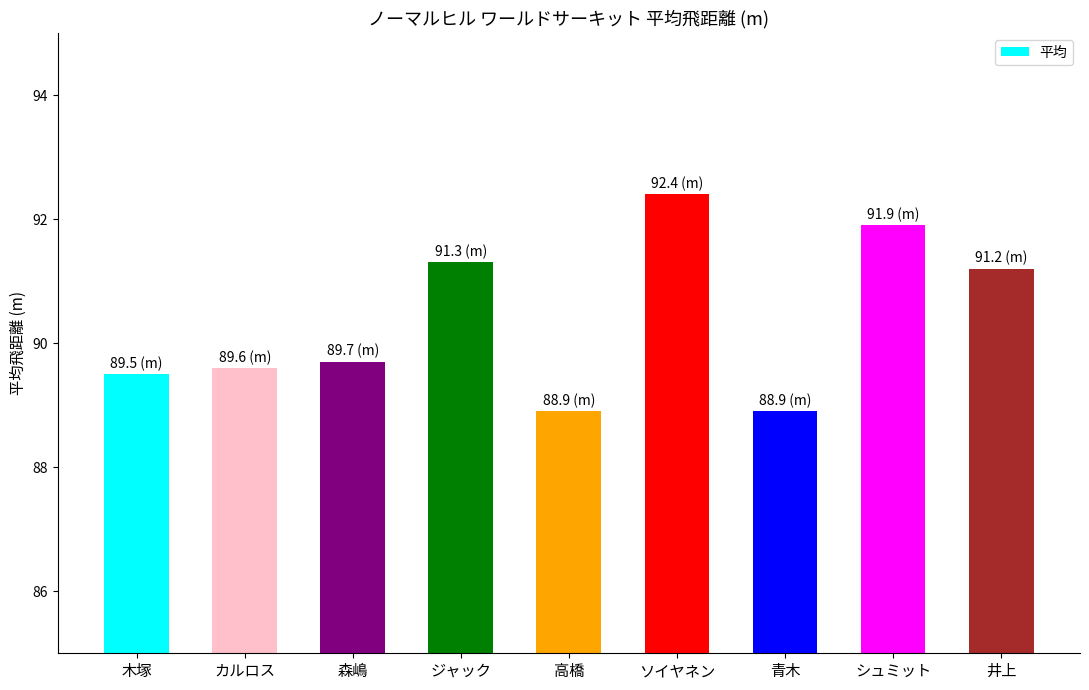

What is the change in value from カルロス to 森嶋?

+0.1